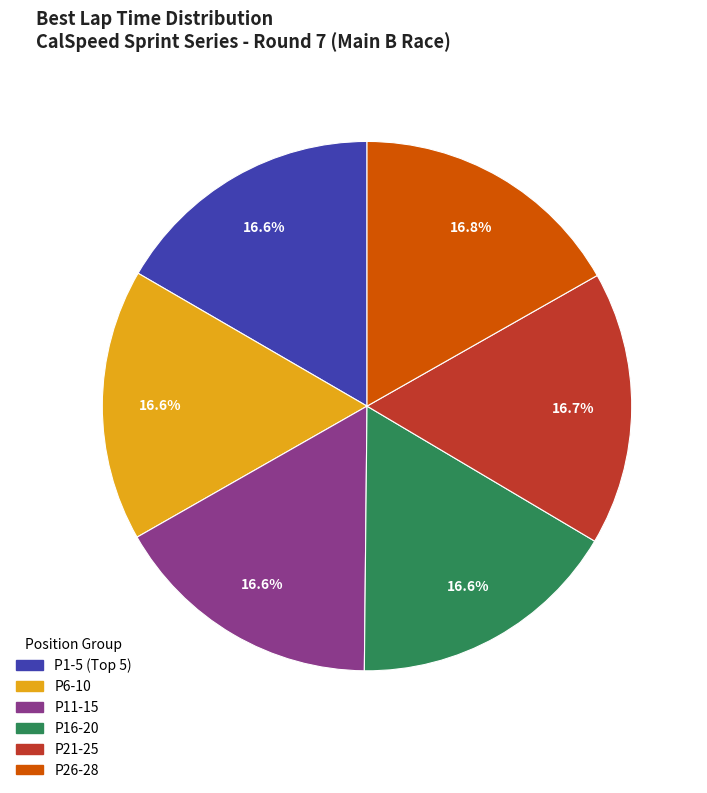

How many slices are in this pie chart?

6